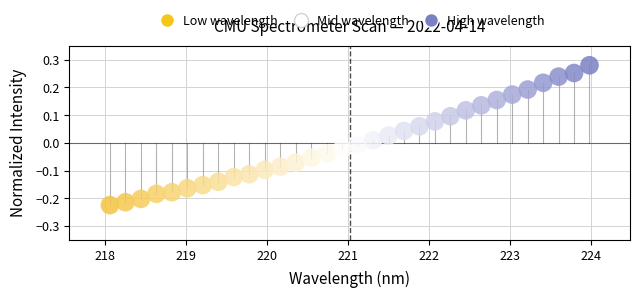

What is the range of X values (max minus min)?

5.9